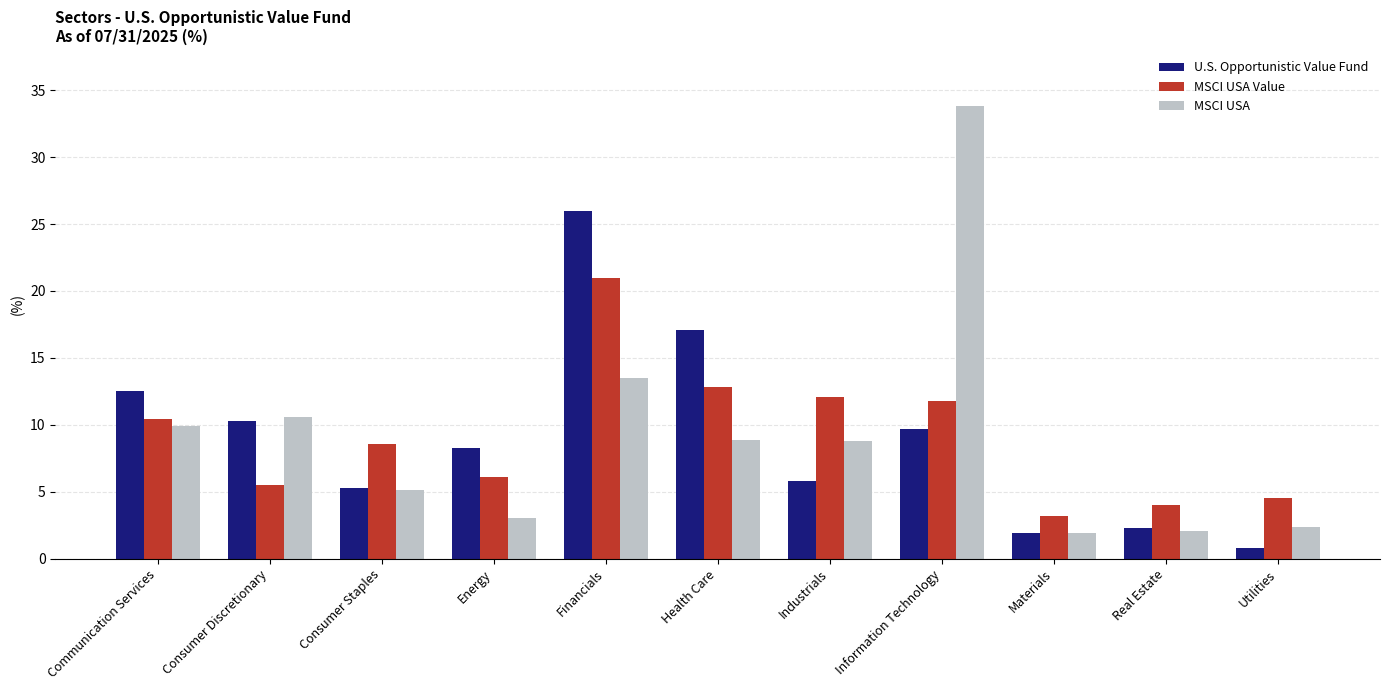

What are all the series names shown in the legend?

U.S. Opportunistic Value Fund, MSCI USA Value, MSCI USA